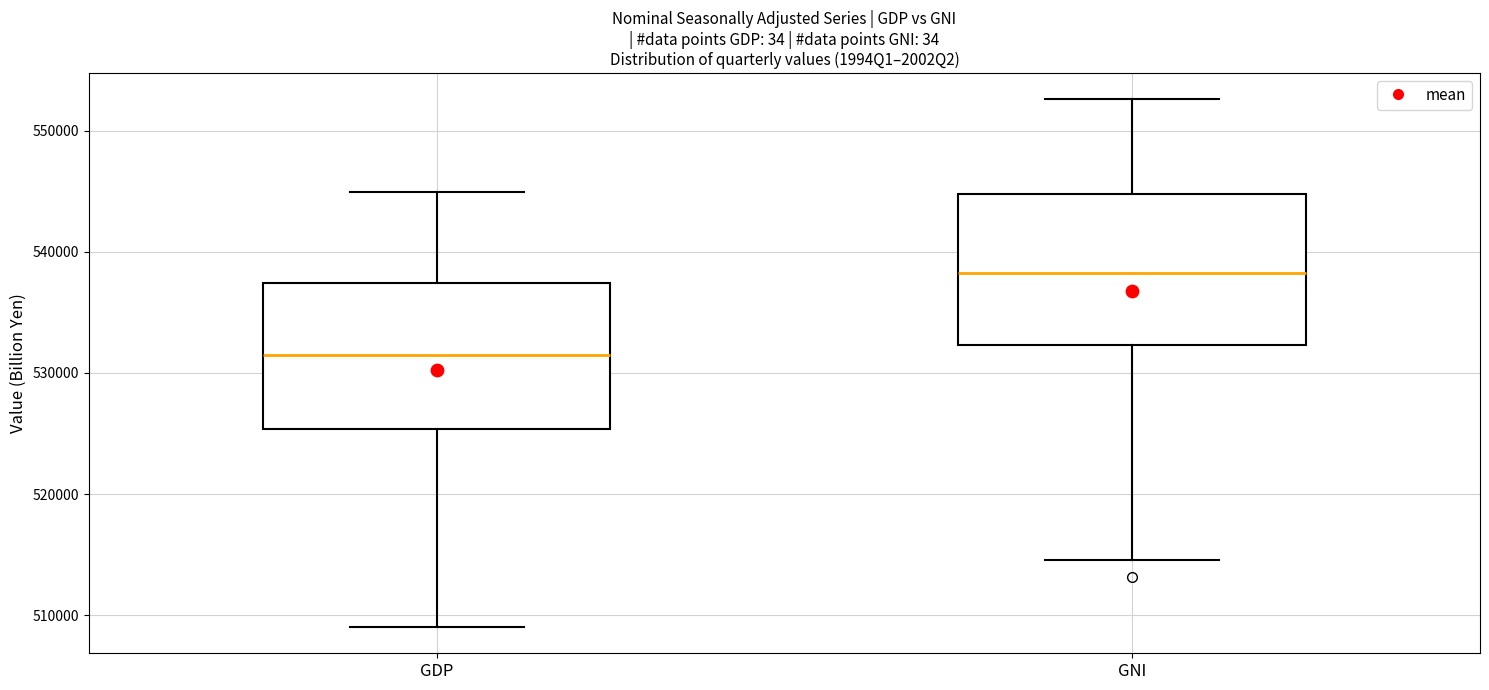

Where does the median line of the box for GNI sit on the y-axis? The values are not printed on the chart, so give them approximately, as read against the axis.

538000